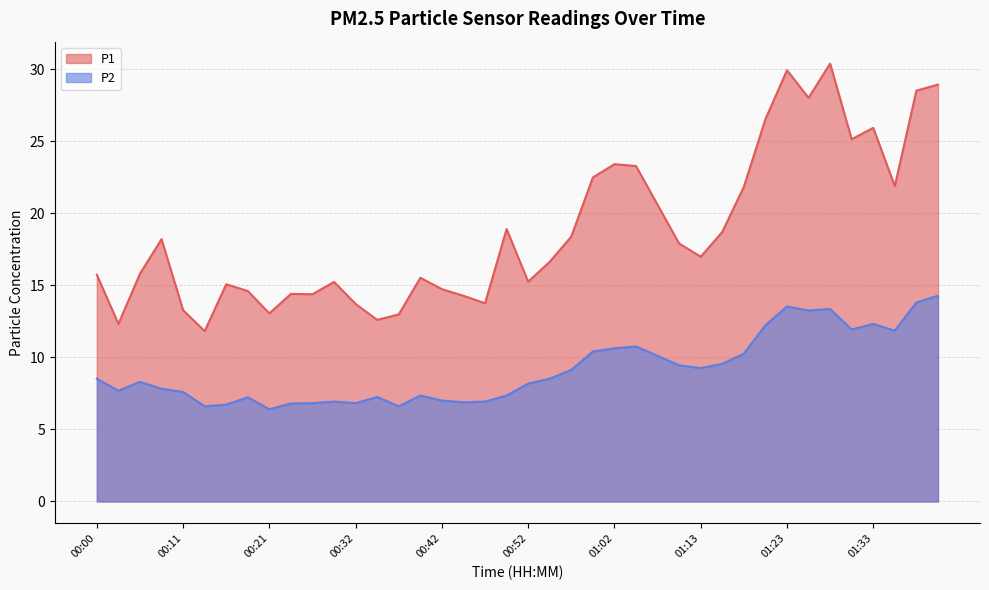

The value of P1 at 01:36 is 21.9. True or false?

True